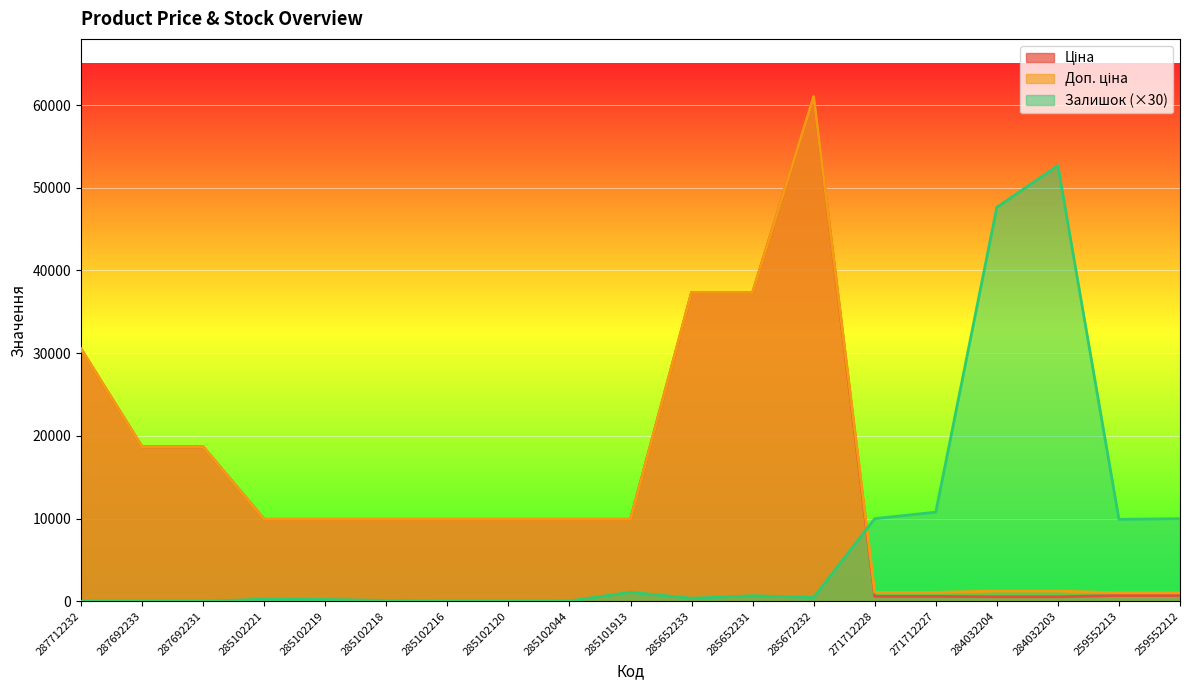

Reading left to right, what are all the values shown in this chart?

Ціна: 287712232=30512.3	287692233=18671.5	287692231=18671.5	285102221=9908.5	285102219=9908.5	285102218=9908.5	285102216=9908.5	285102120=9908.5	285102044=9908.5	285101913=9908.5	285652233=37343.0	285652231=37343.0	285672232=61024.7	271712228=586.0	271712227=586.0	284032204=535.4	284032203=535.4	259552213=689.1	259552212=689.1
Доп. ціна: 287712232=30512.3	287692233=18671.5	287692231=18671.5	285102221=9908.5	285102219=9908.5	285102218=9908.5	285102216=9908.5	285102120=9908.5	285102044=9908.5	285101913=9908.5	285652233=37343.0	285652231=37343.0	285672232=61024.7	271712228=1074.5	271712227=1074.5	284032204=1227.2	284032203=1227.2	259552213=1017.8	259552212=1017.8
Залишок: 287712232=0.0	287692233=0.0	287692231=0.0	285102221=240.0	285102219=210.0	285102218=90.0	285102216=0.0	285102120=0.0	285102044=30.0	285101913=1080.0	285652233=360.0	285652231=660.0	285672232=450.0	271712228=9990.0	271712227=10770.0	284032204=47640.0	284032203=52680.0	259552213=9900.0	259552212=9990.0